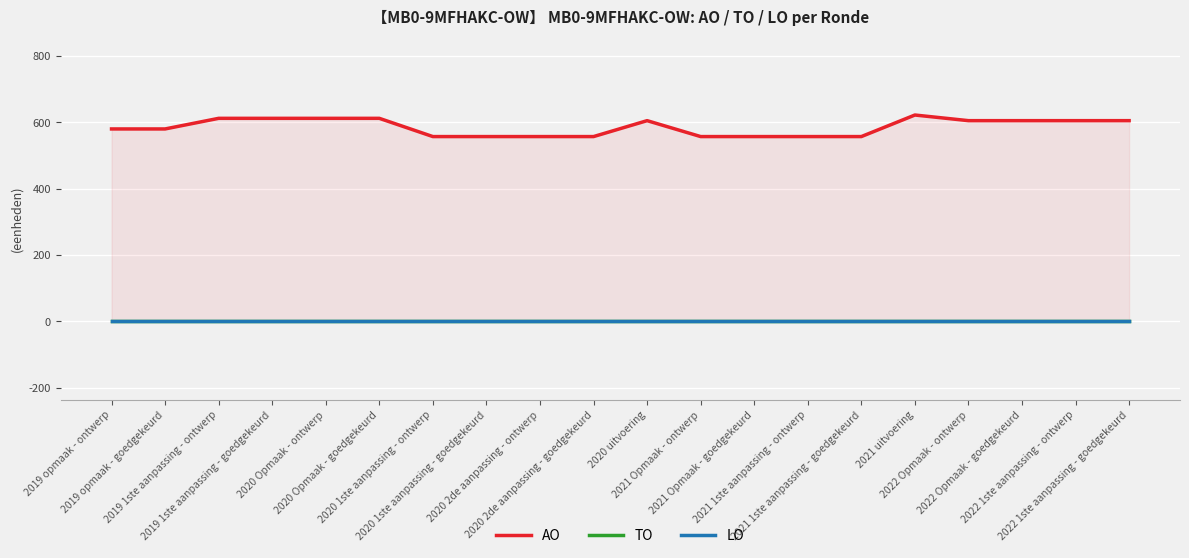

What is the total value across all series at 2021 uitvoering?

622